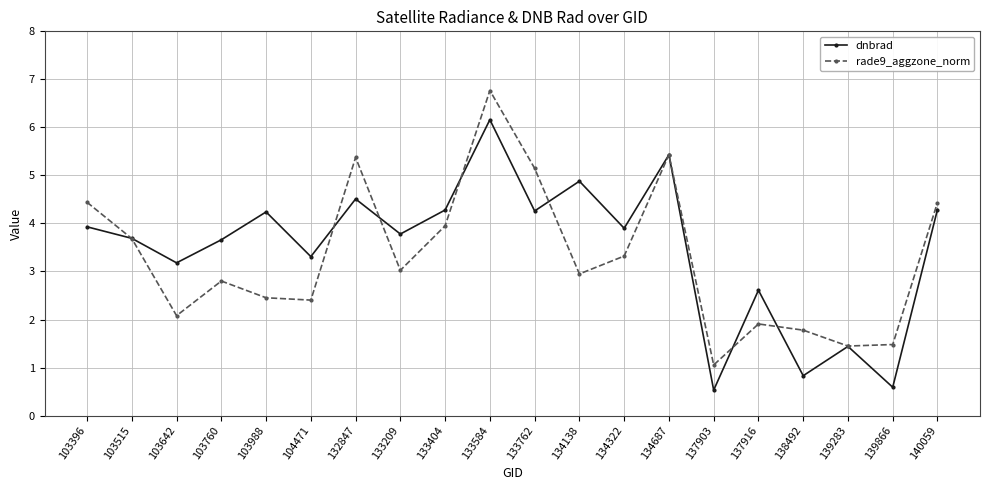

What is the value of the rade9_aggzone_norm point at the 2nd from the left?

3.7